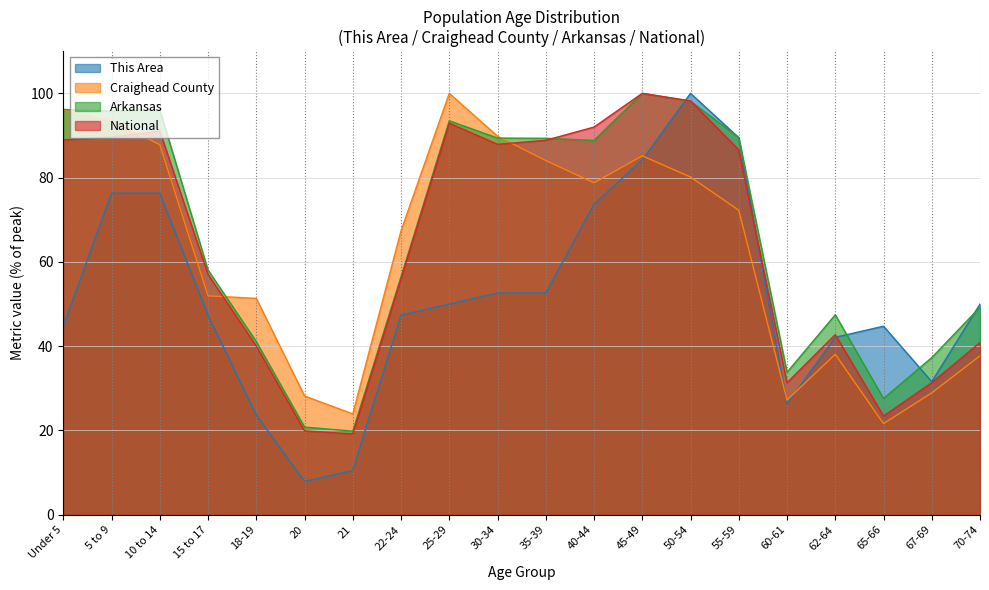

List the series in order of their peak value, lowest first.

This Area, Craighead County, Arkansas, National